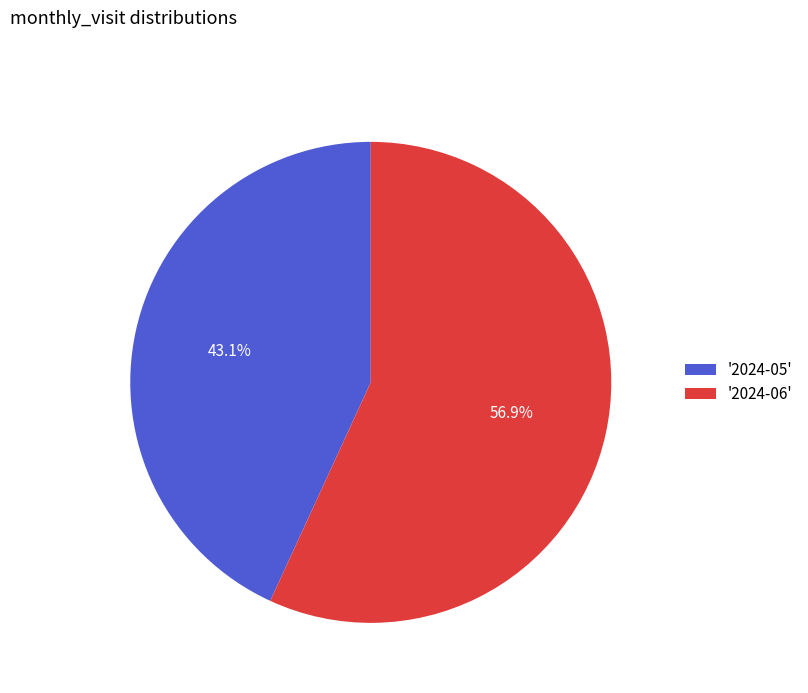

Between '2024-05' and '2024-06', which is larger?

'2024-06'